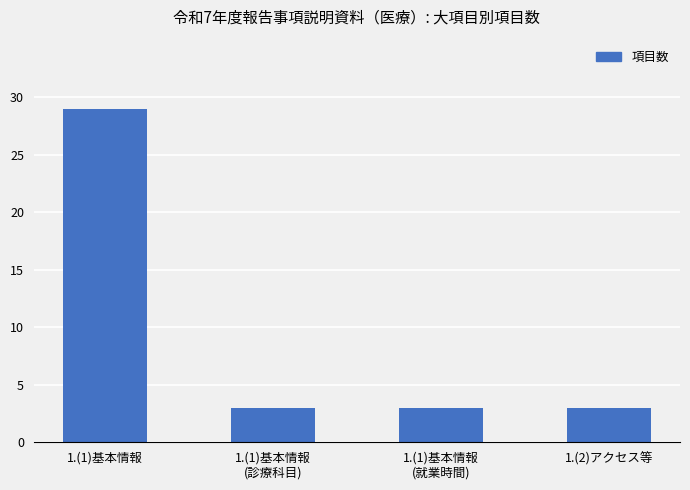

What is the greatest value displayed?

29